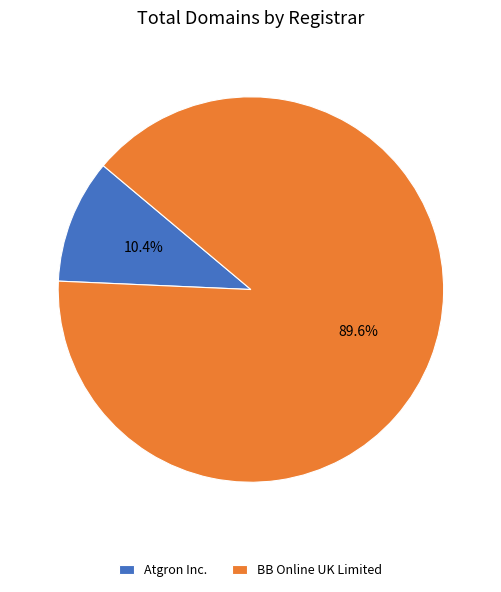

What percentage is the Atgron Inc. slice, to the nearest percent?

10%